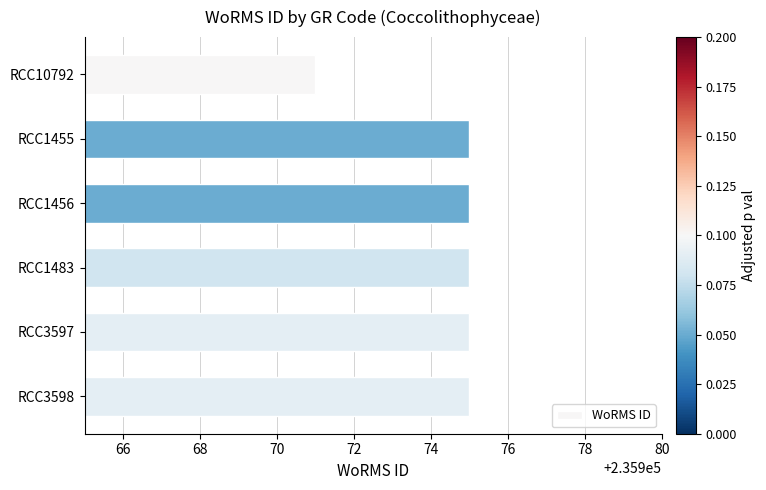

Is it true that the value at RCC10792 is 415119?

False